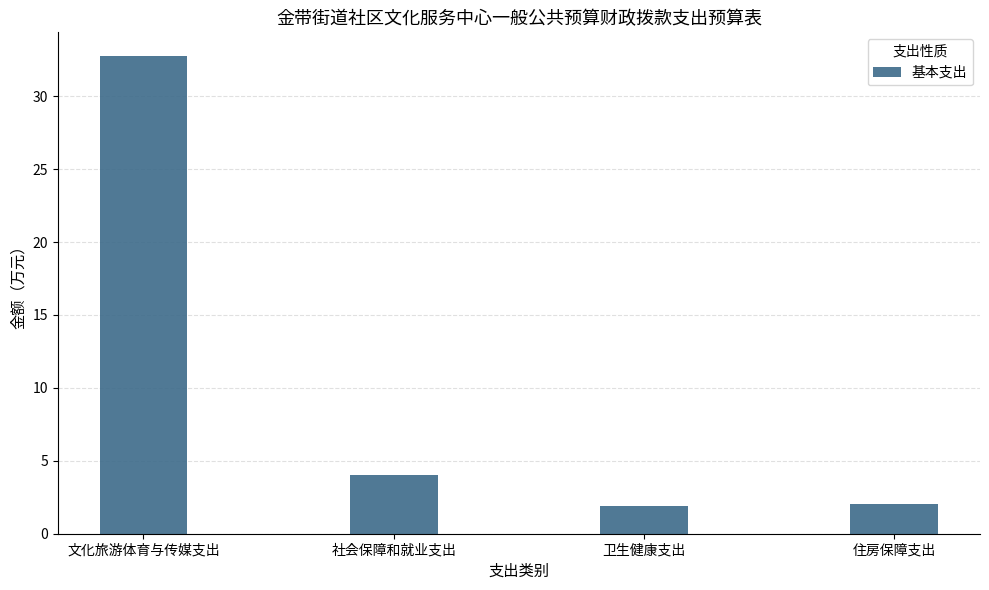

What is the change in value from 文化旅游体育与传媒支出 to 社会保障和就业支出?

-28.7